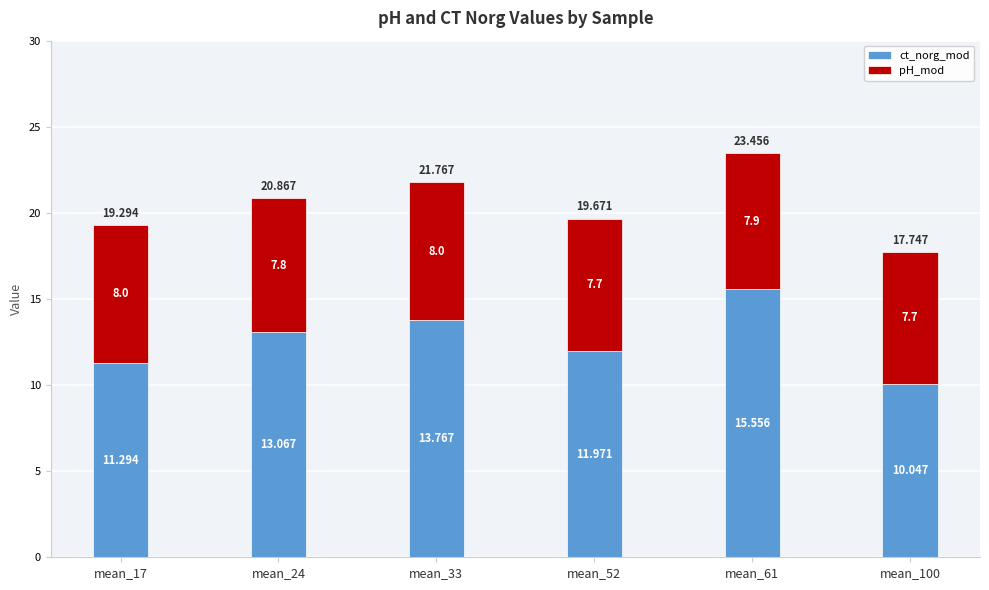

Between mean_52 and mean_33, which is larger?

mean_33